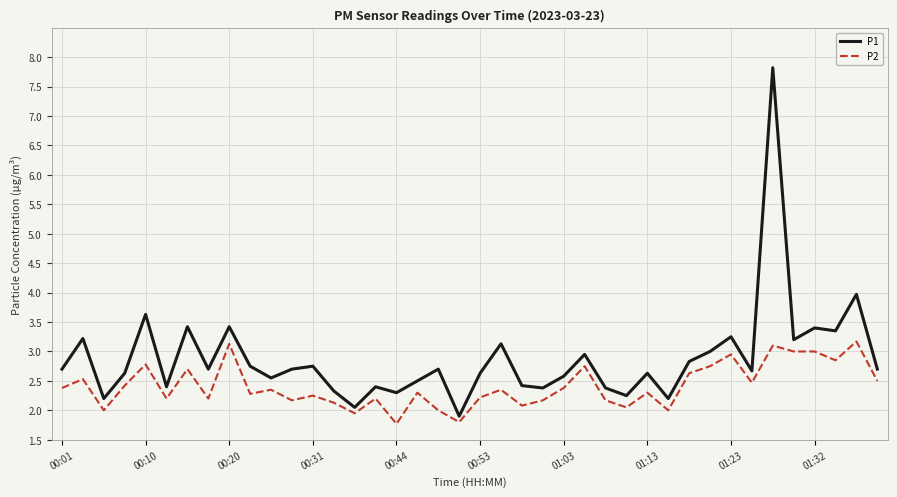

Which series has the largest total across all categories?

P1